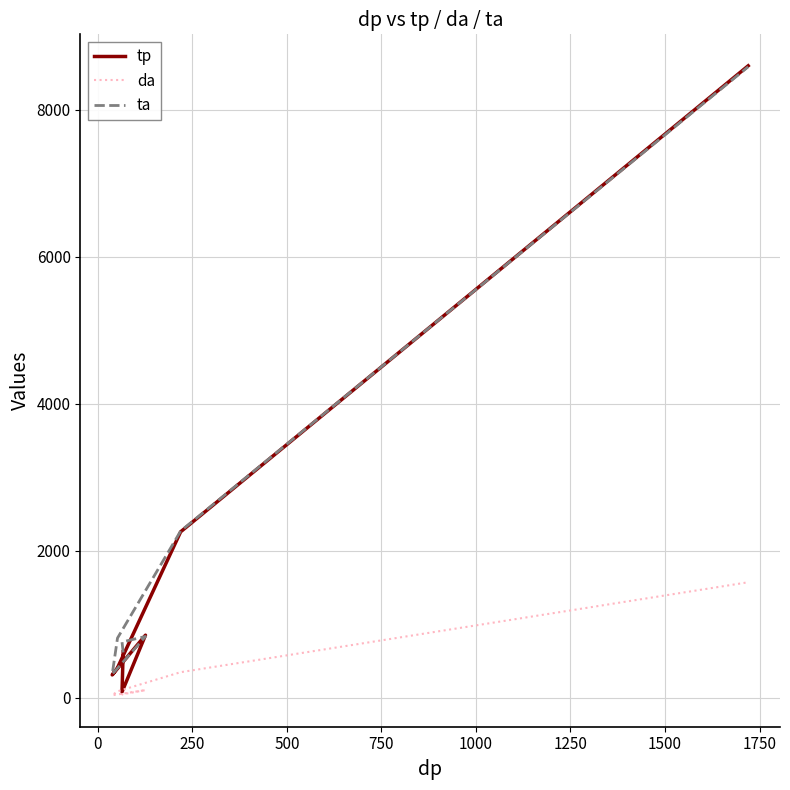

Between 0 and 500, which series saw the biggest shift?

ta